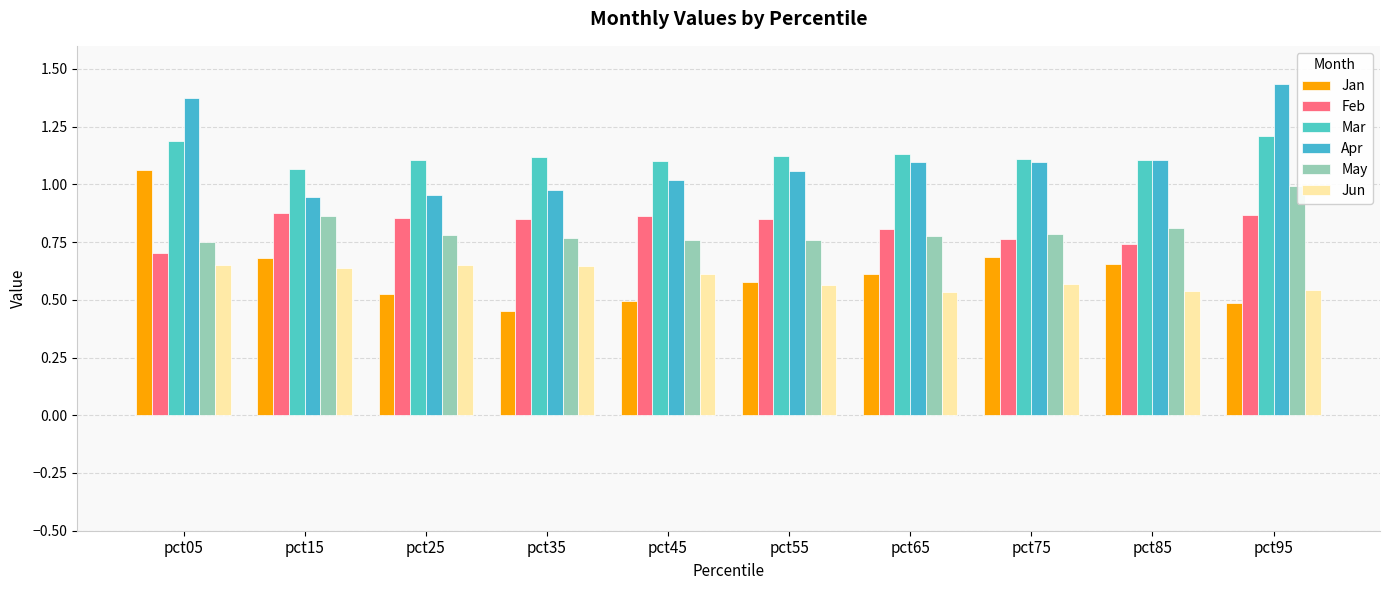

The value of Apr at pct65 is 1.1. True or false?

True